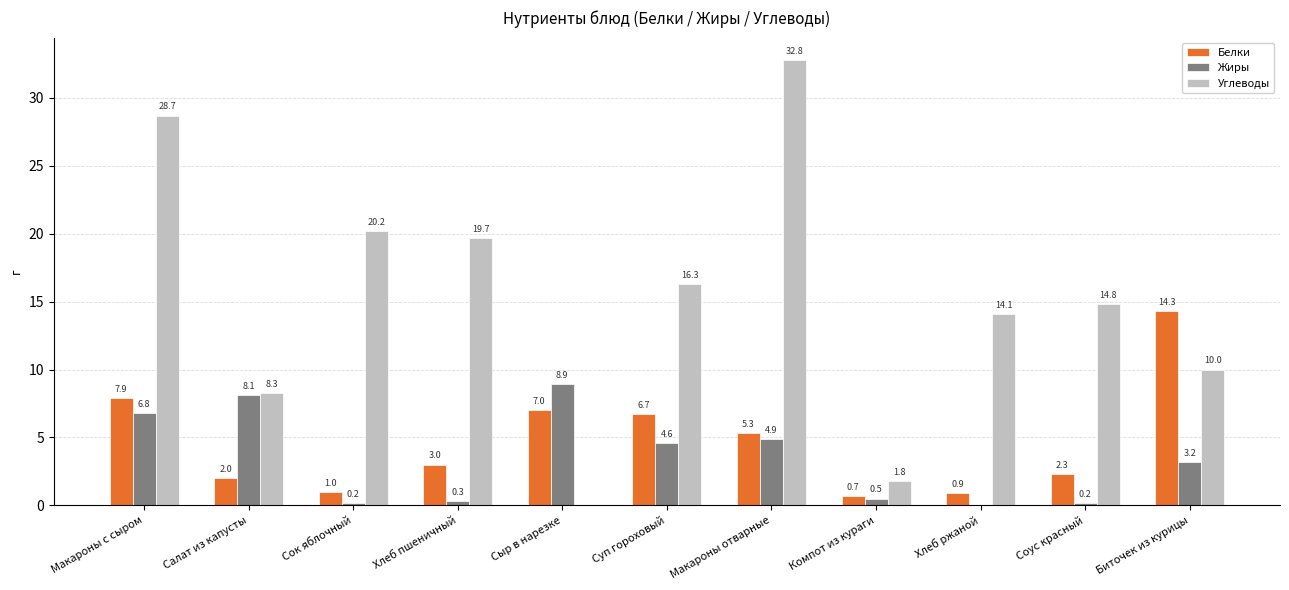

Reading left to right, what are all the values shown in this chart?

Белки: 7.9	2.0	1.0	3.0	7.0	6.7	5.3	0.7	0.9	2.3	14.3
Жиры: 6.8	8.1	0.2	0.3	8.9	4.6	4.9	0.5	0.0	0.2	3.2
Углеводы: 28.7	8.3	20.2	19.7	0.0	16.3	32.8	1.8	14.1	14.8	10.0